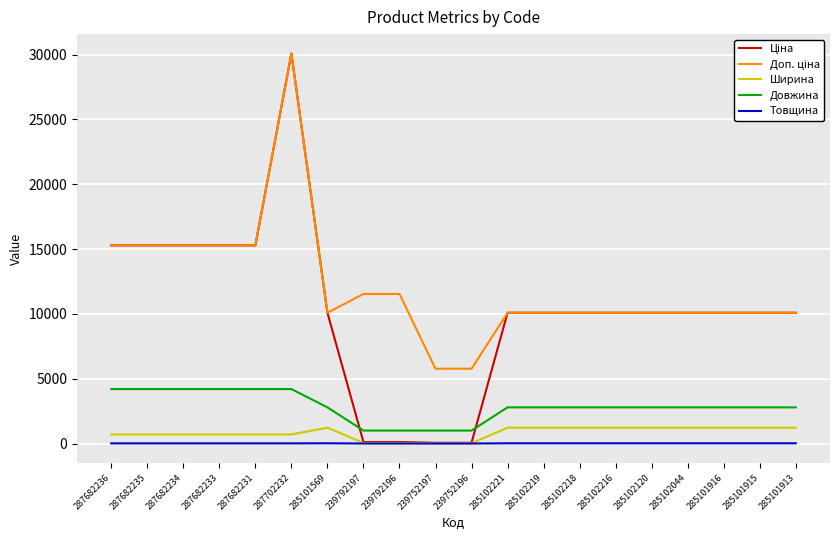

What position from the right is 287682235?

19